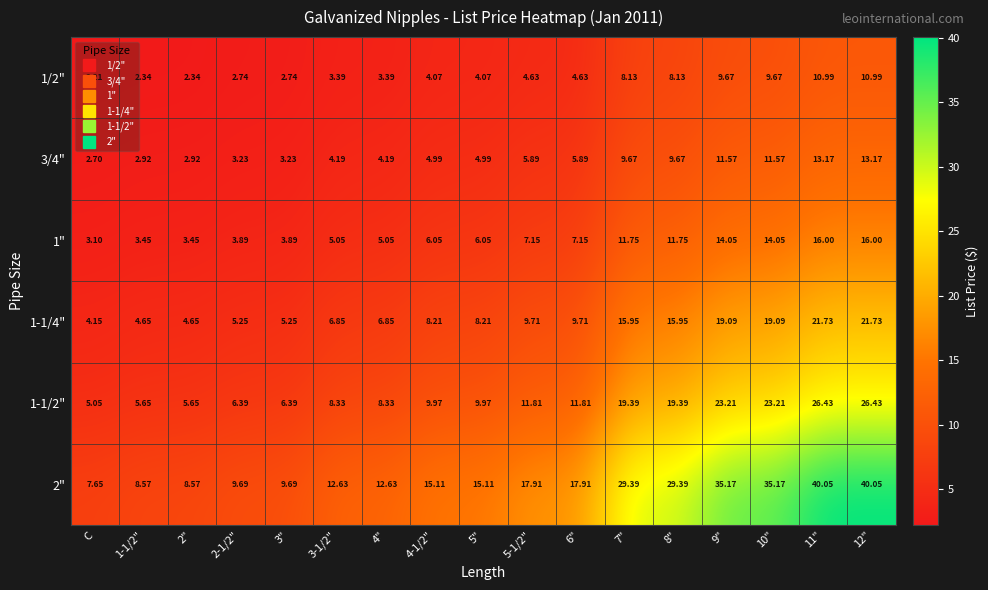

Which category has the lowest value in the 1-1/4" series?

C